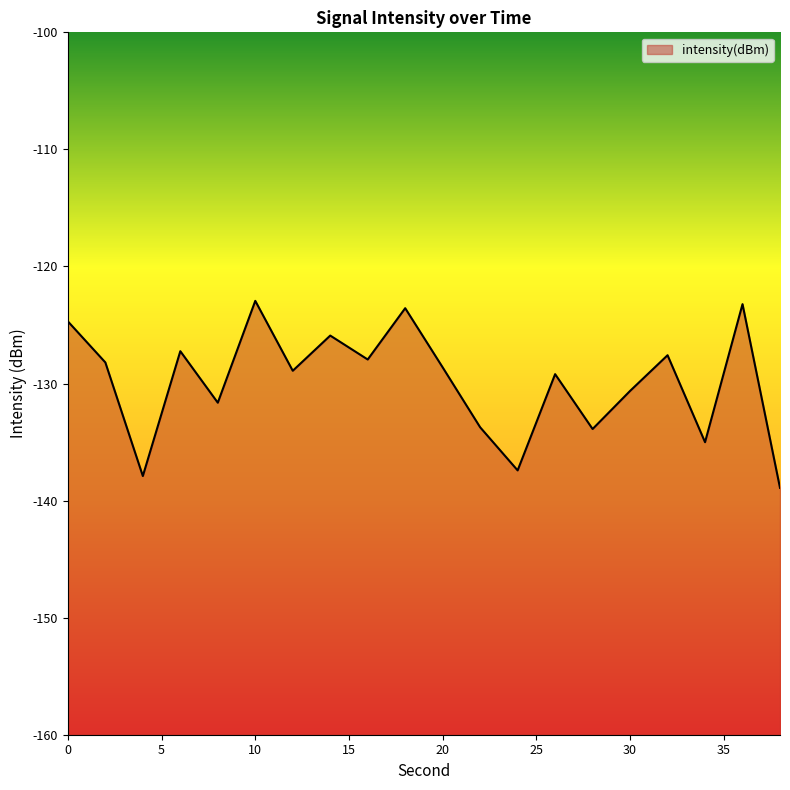

True or false: the data has more than 0 interior local peaks.

True